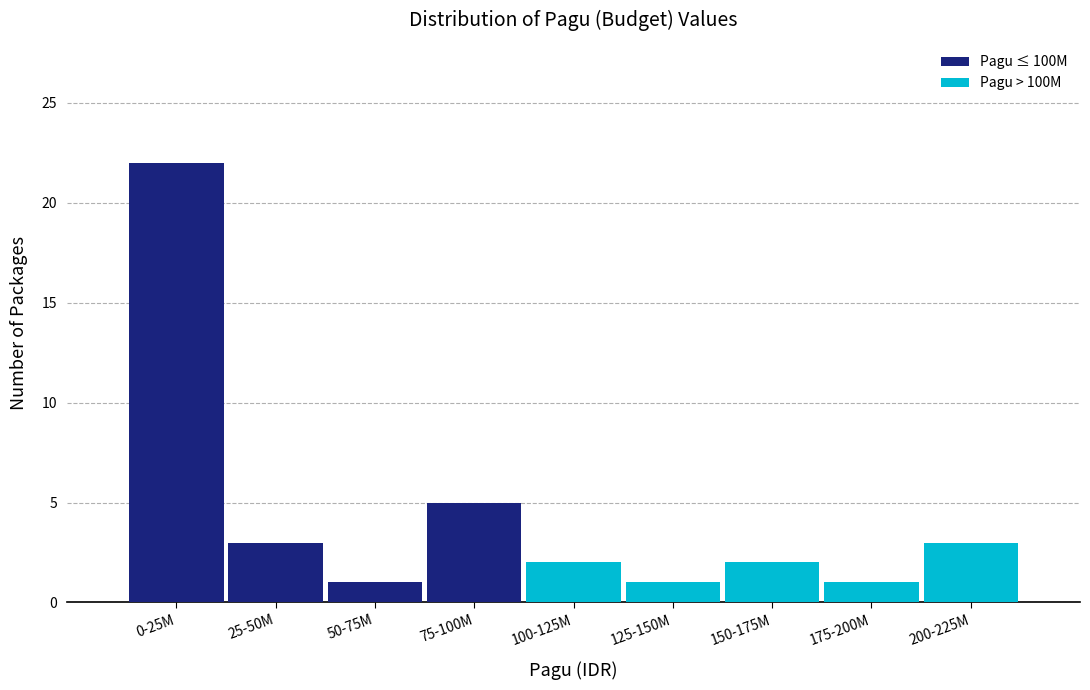

Reading left to right, transcribe the values for Pagu ≤ 100M.

0-25M=22	25-50M=3	50-75M=1	75-100M=5	100-125M=0	125-150M=0	150-175M=0	175-200M=0	200-225M=0